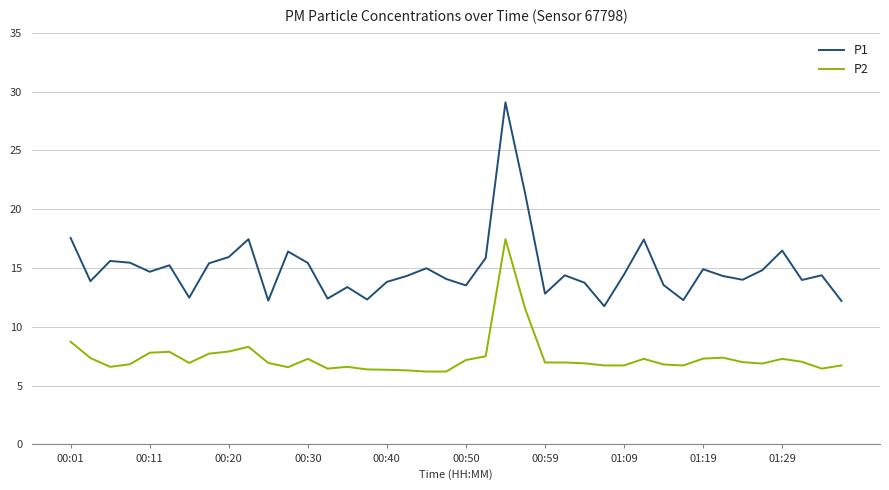

Rank the series by their maximum value, from lowest to highest.

P2, P1